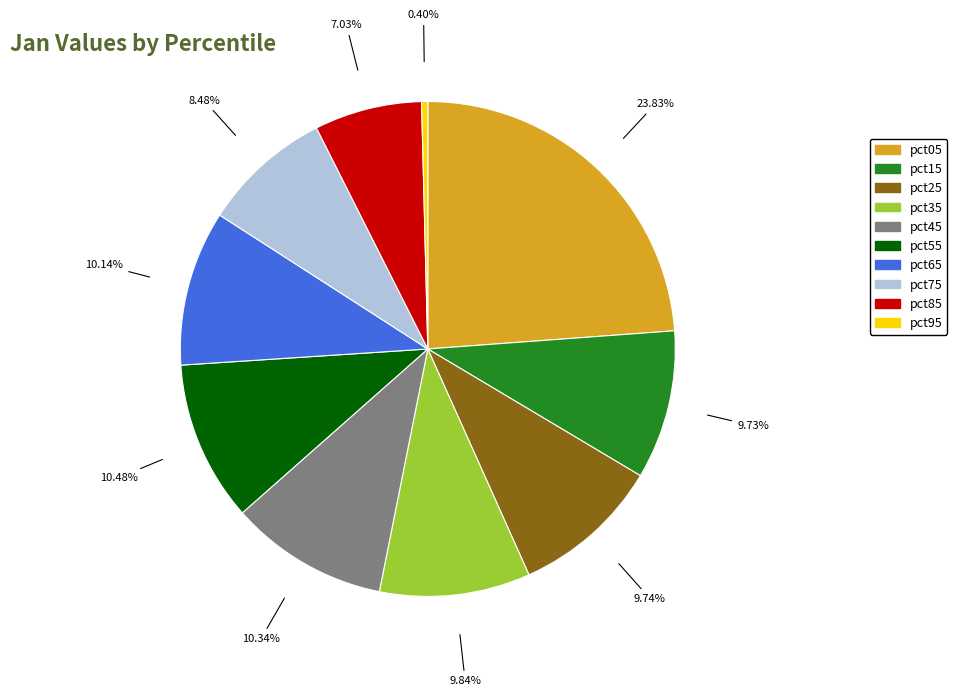

Does pct05 represent more than half of the total?

No